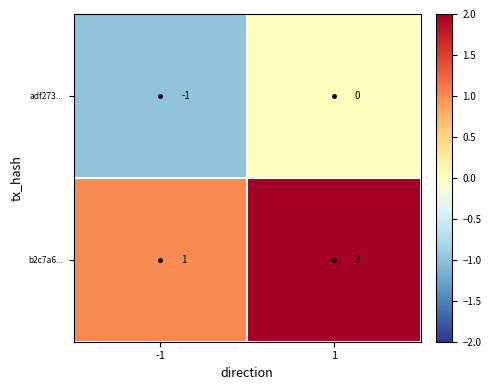

True or false: b2c7a6... has a value of 1 at 1.

False